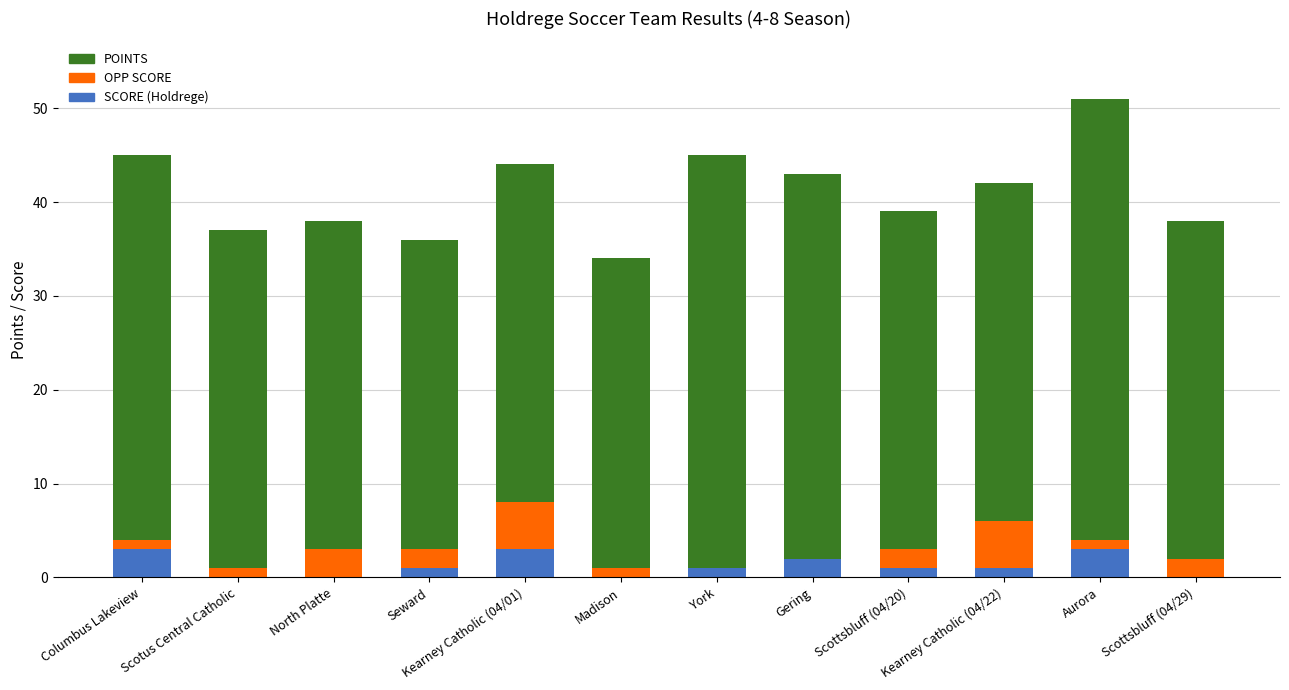

The SCORE (Holdrege) series shows 3 at Aurora. True or false?

True